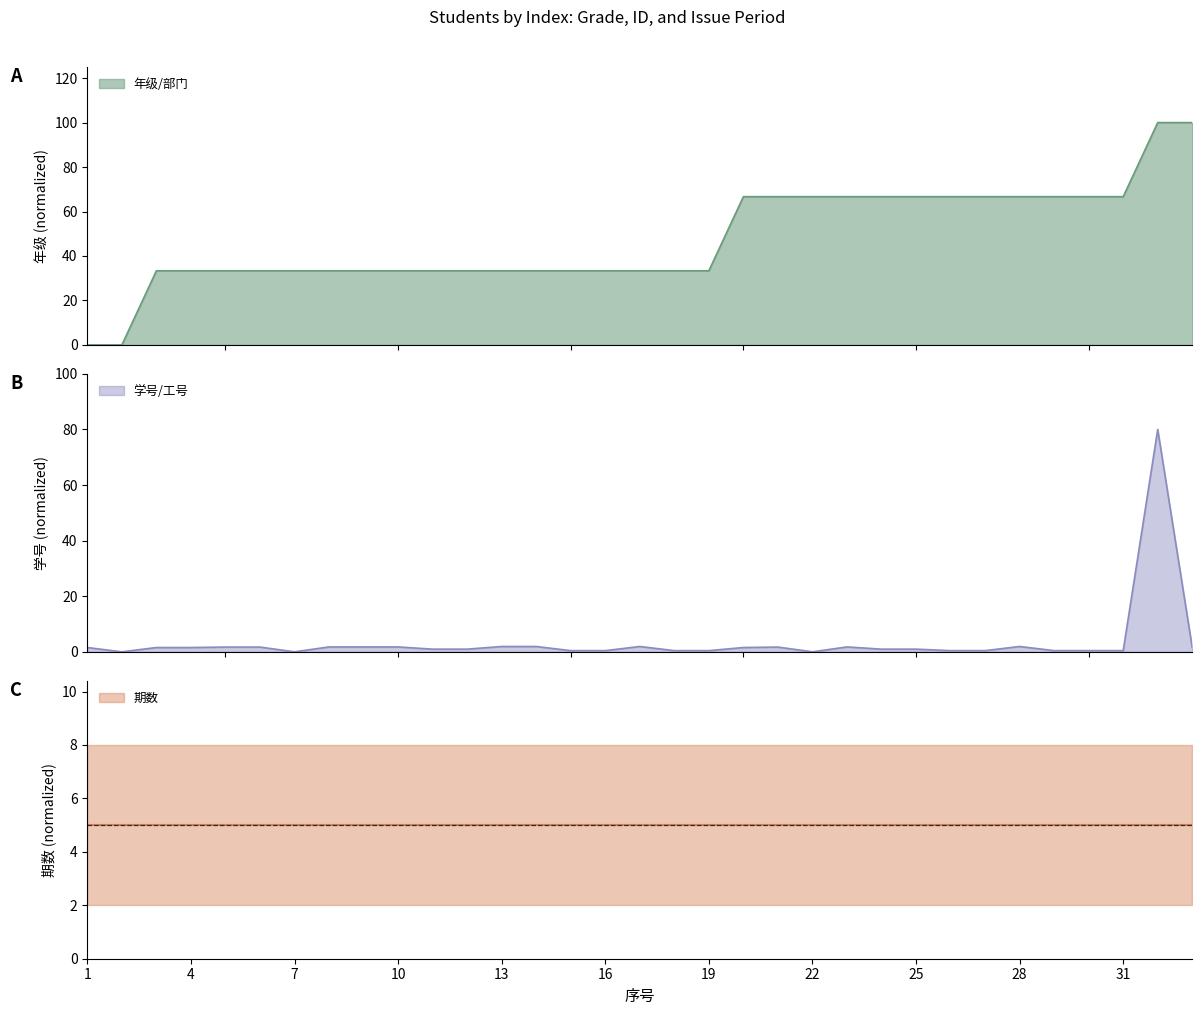

What is the difference between the maximum and minimum values in the 年级/部门 series?

100.0